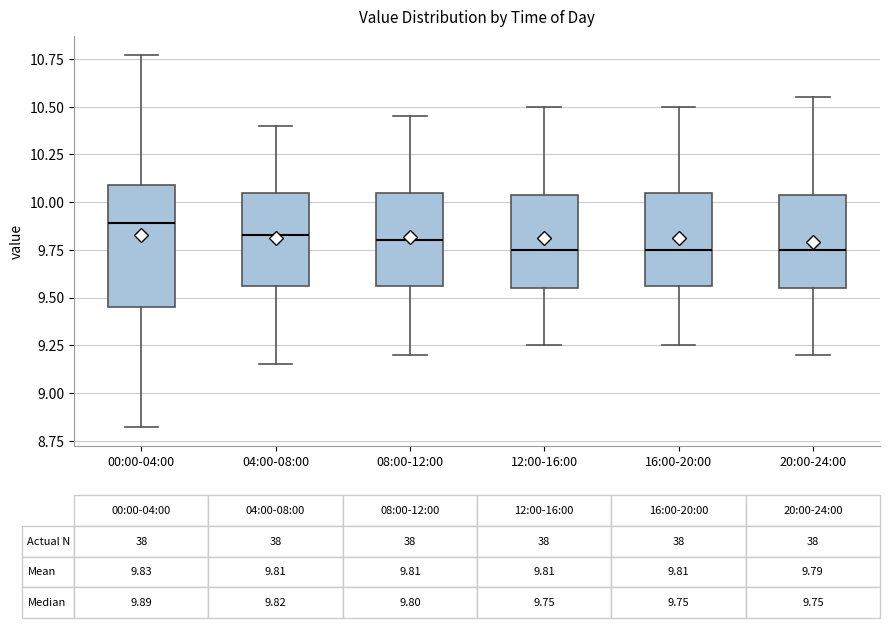

Comparing the boxes themselves (not the whiskers), which one is the tallest?

00:00-04:00